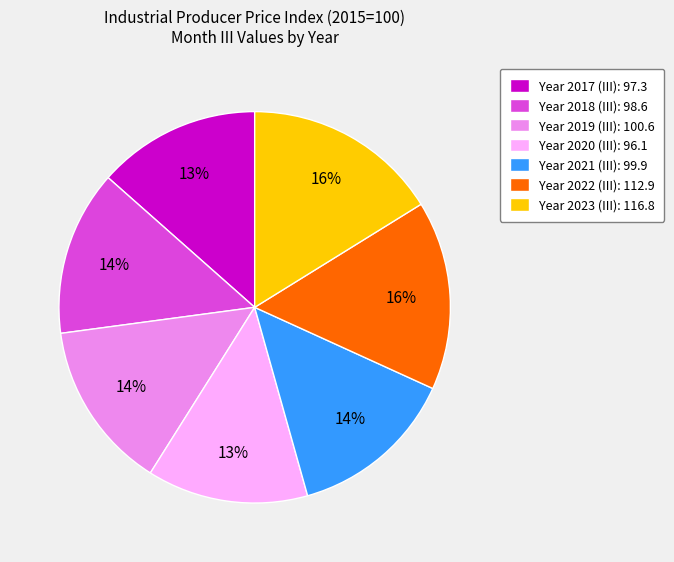

Is it true that Year 2023 (III): 116.8 is 23% of the pie?

False